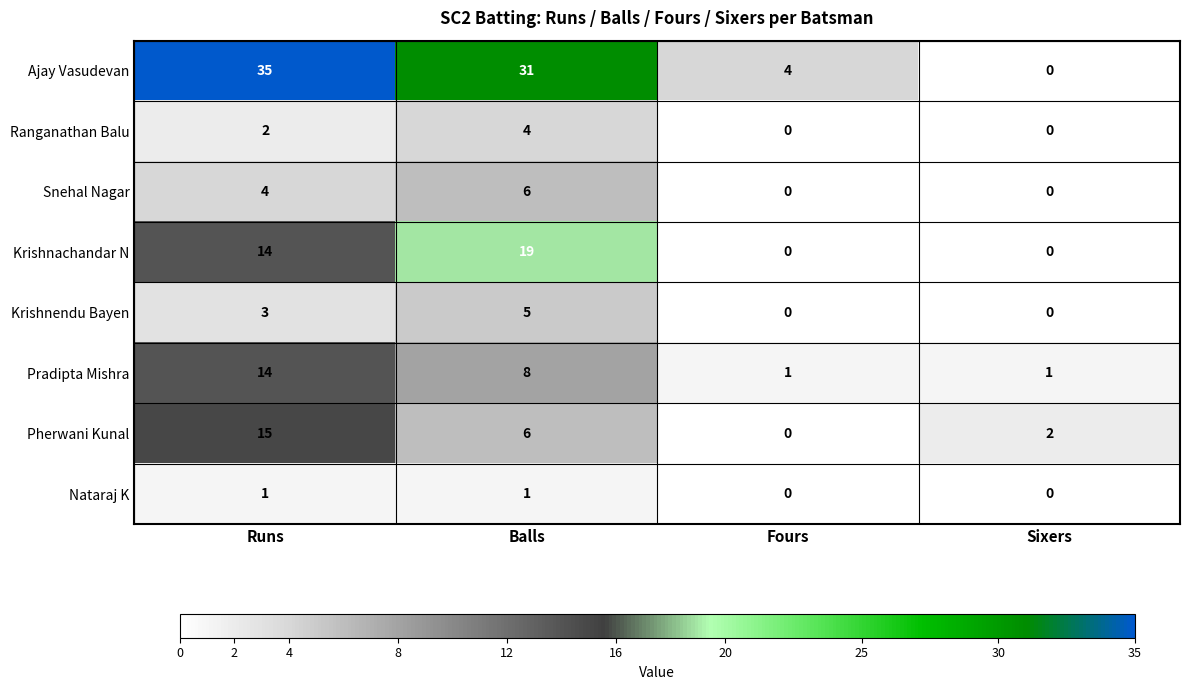

True or false: Snehal Nagar has a value of 6 at Balls.

True